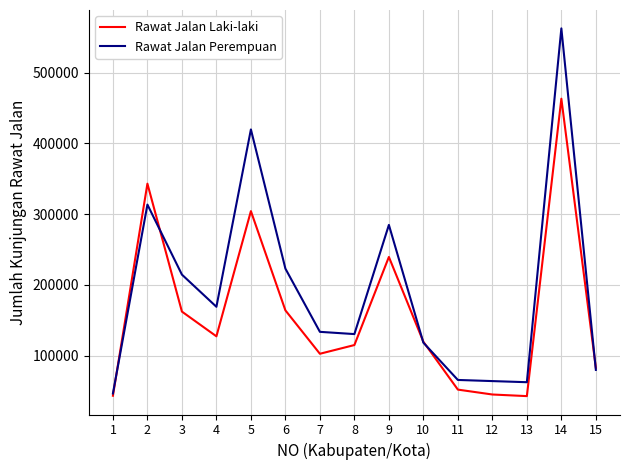

What is the minimum value for Rawat Jalan Laki-laki?

42768